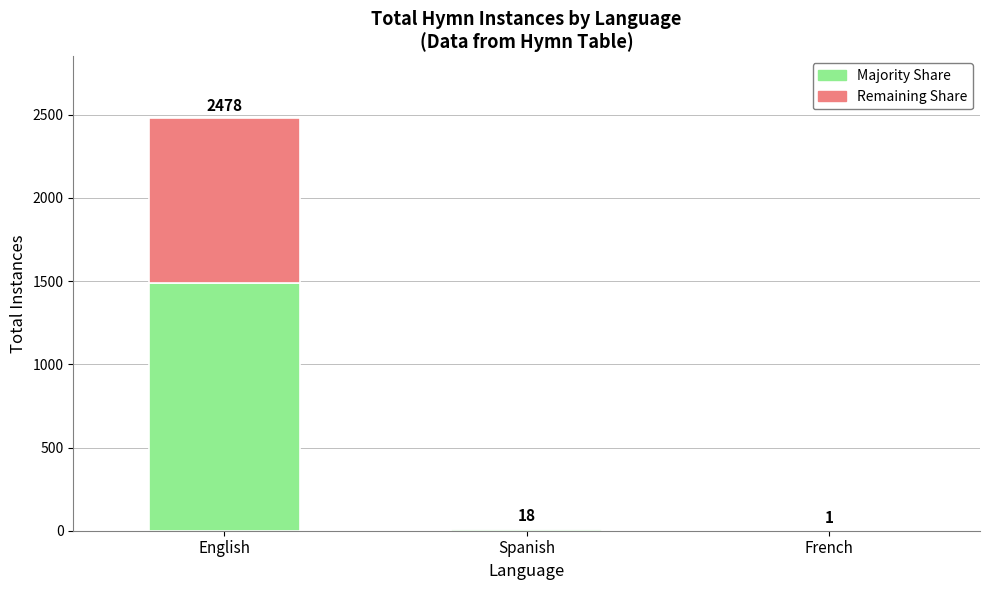

What are all the series names shown in the legend?

Majority Share, Remaining Share